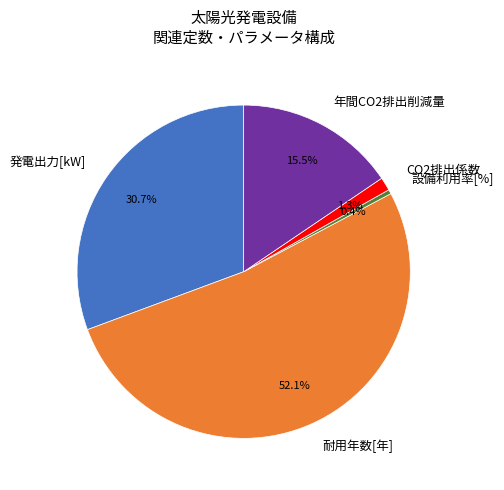

To the nearest percent, what is the difference between the 設備利用率[%] and 発電出力[kW] slice percentages?

30%